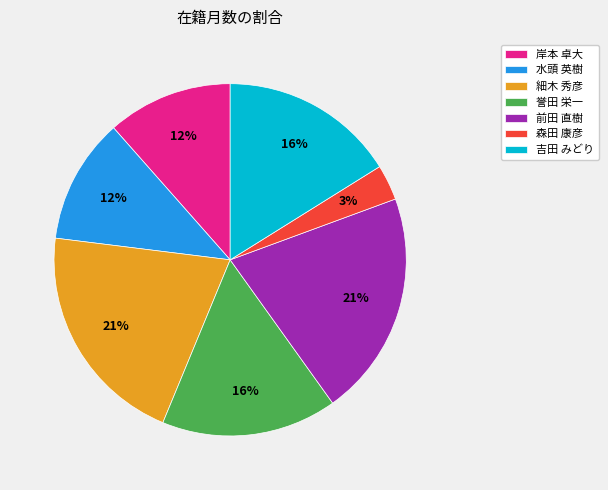

Is the sum of 細木 秀彦 and 水頭 英樹 greater than half?

No